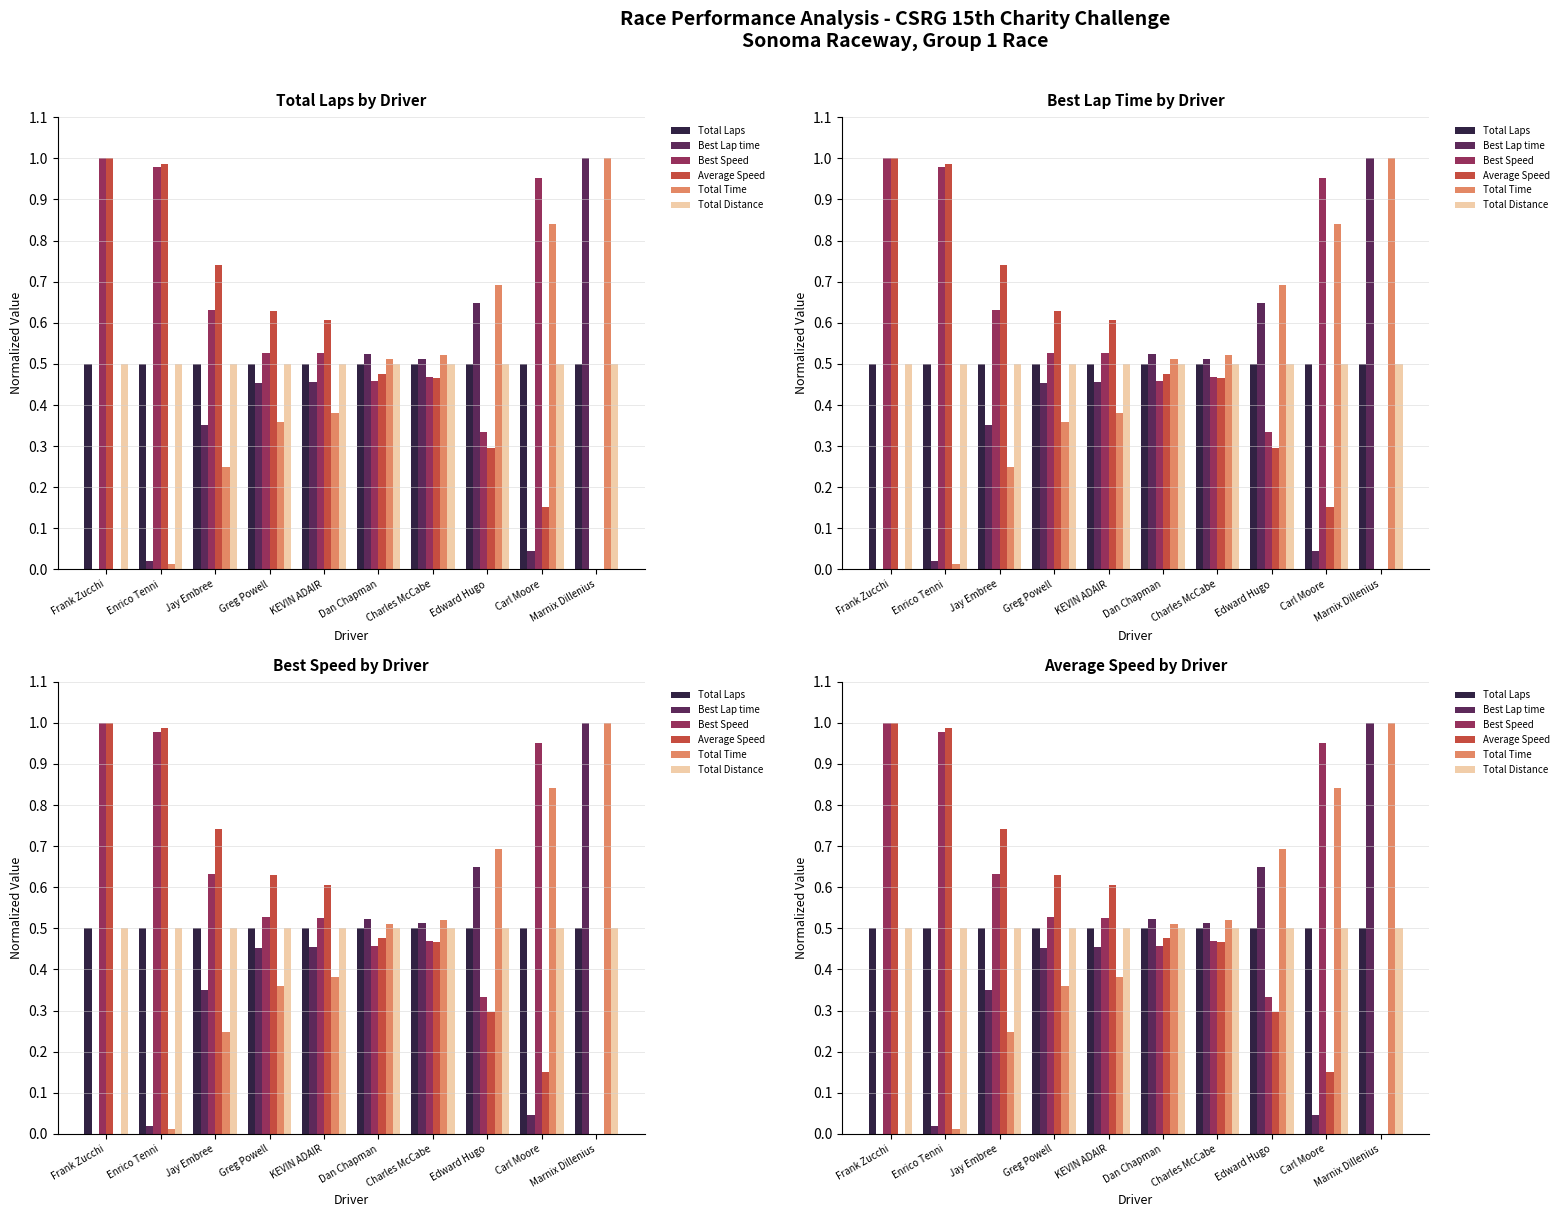

What is the spread (max minus min) of values at Carl Moore?

0.9